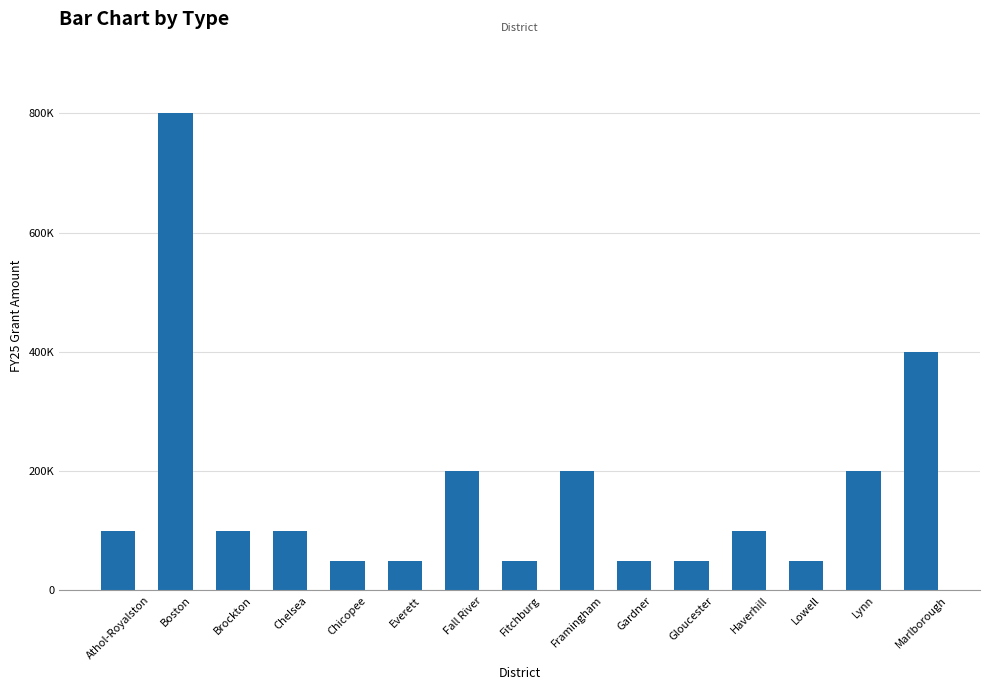

What is the average value?

166667